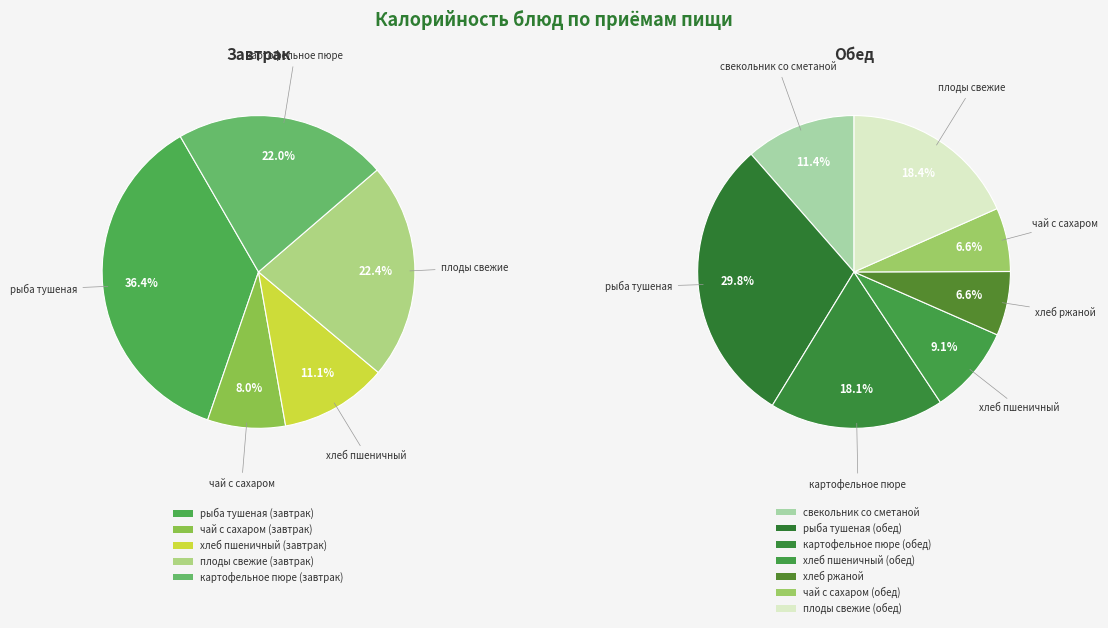

How many segments does this pie chart have?

12